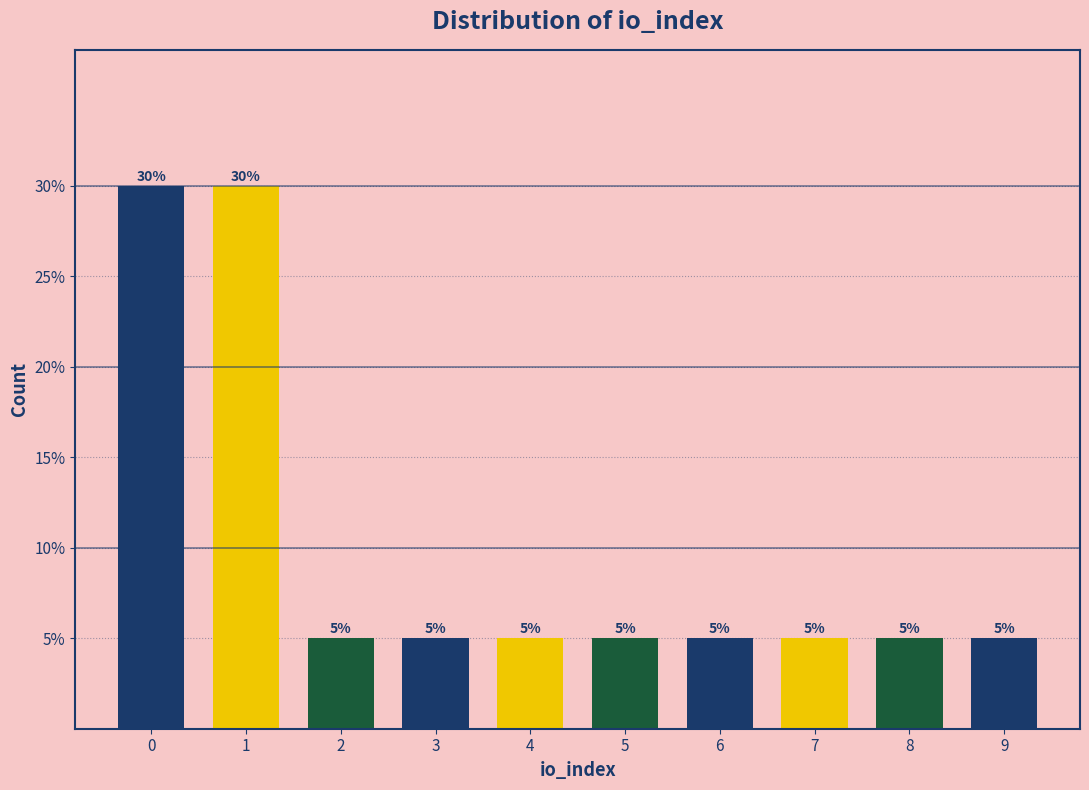

Reading left to right, transcribe all the data shown in this chart.

0=30	1=30	2=5	3=5	4=5	5=5	6=5	7=5	8=5	9=5